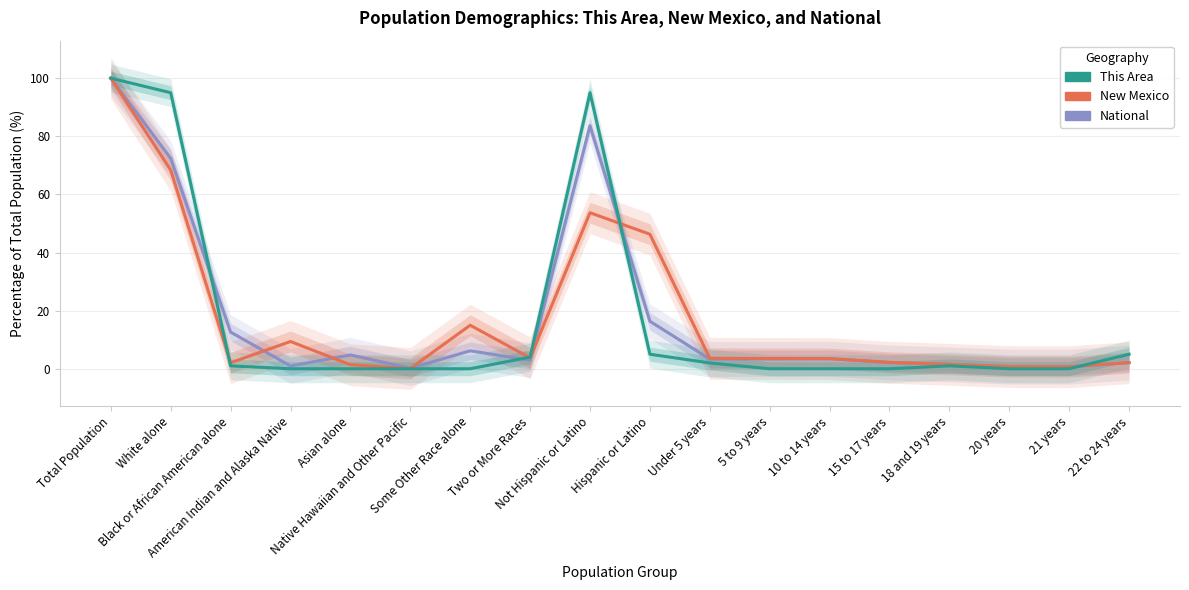

At which category is the sum across all series the highest?

Total Population